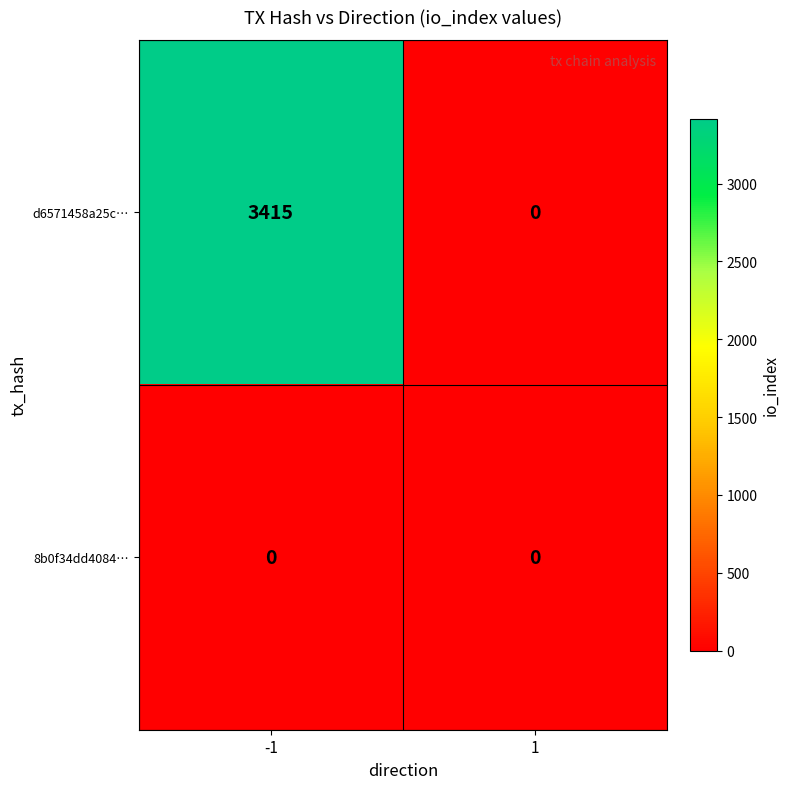

Reading left to right, what are all the values shown in this chart?

d6571458a25c…: 3415	0
8b0f34dd4084…: 0	0